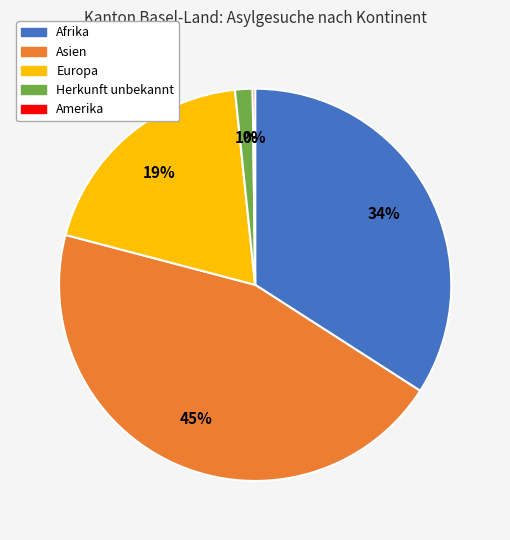

Is there any slice that represents more than half of the pie?

No